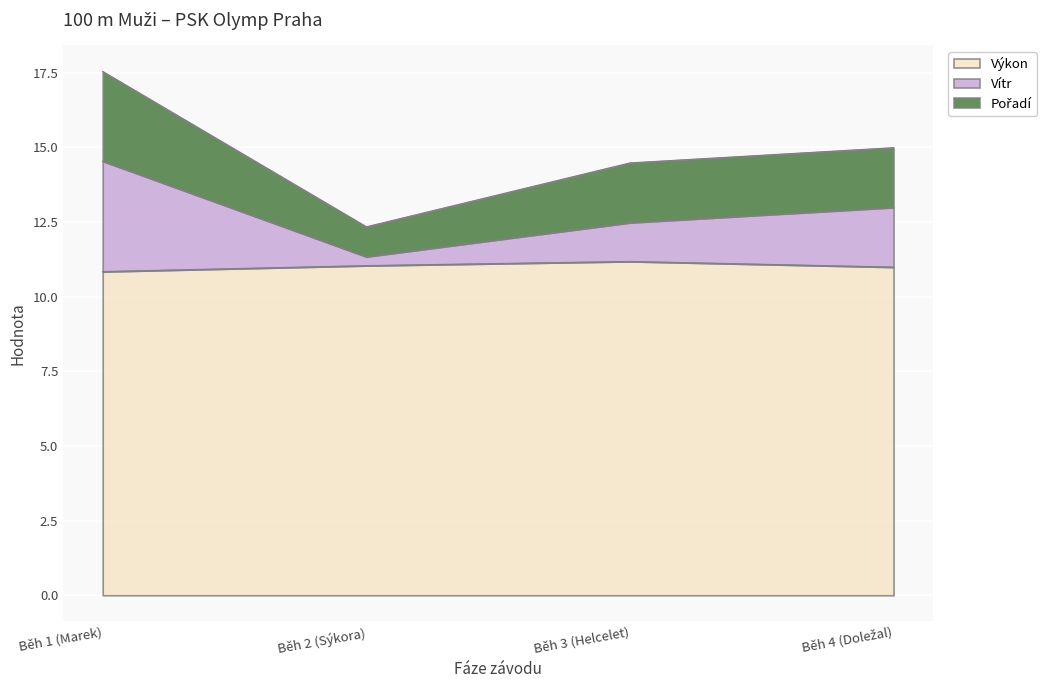

The value of Výkon at Běh 1 (Marek) is 10.8. True or false?

True